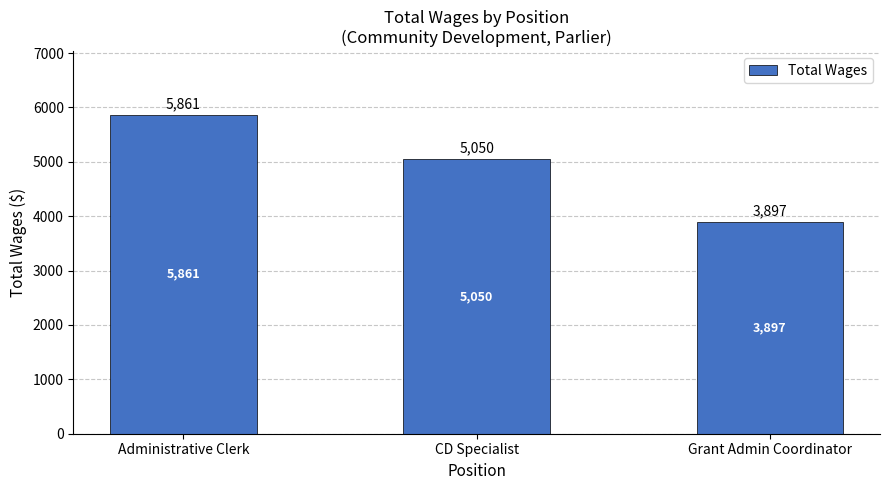

Are the bars horizontal?

No